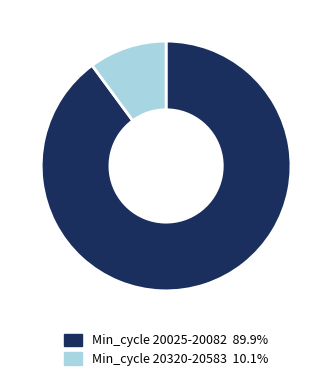

Does any single category account for the majority?

Yes